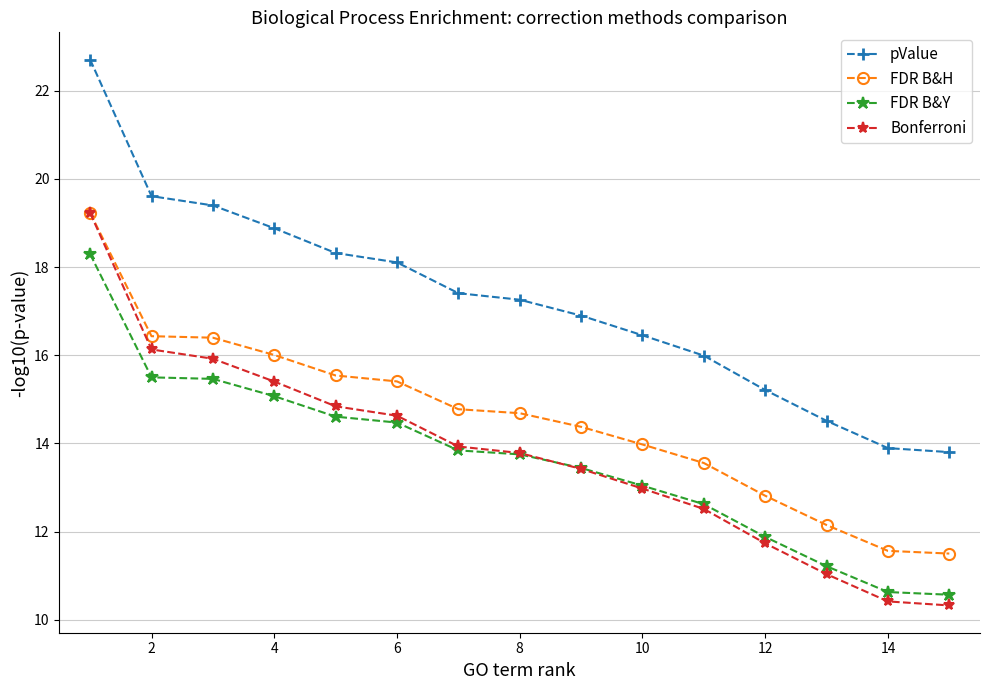

What is the highest value of the FDR B&H series?

19.2